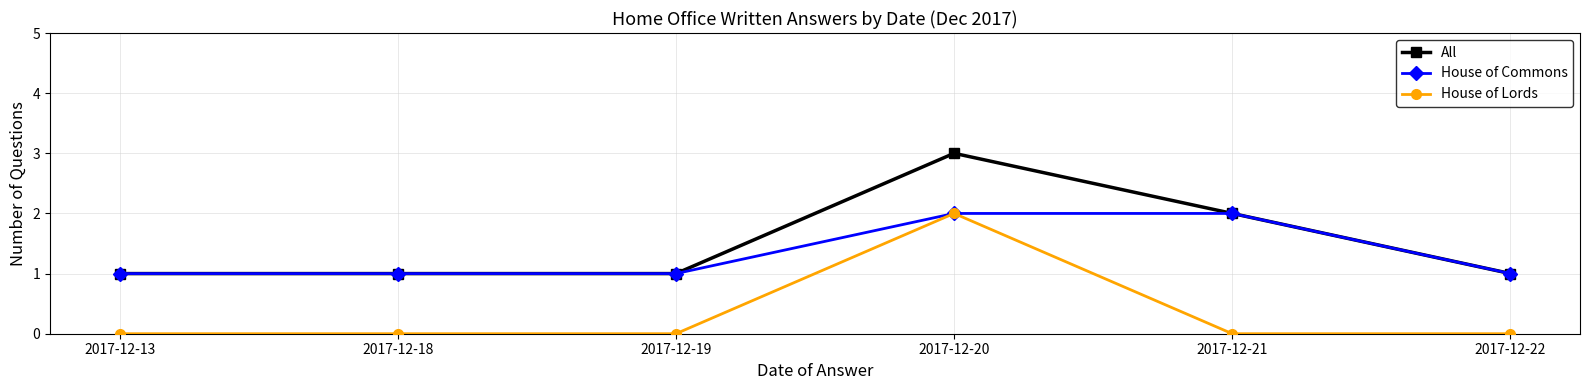

What is the value of the House of Commons point at the 5th from the left?

2